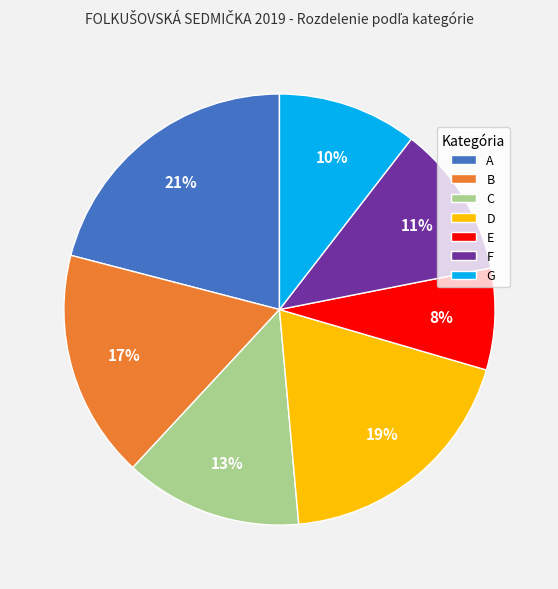

What percentage is the D slice, to the nearest percent?

19%